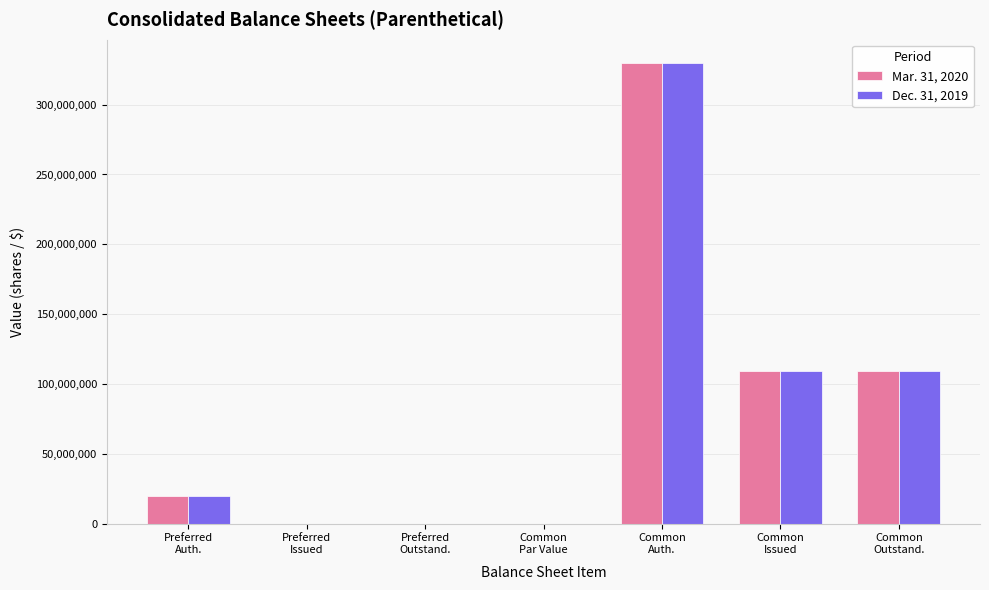

Is the value of Mar. 31, 2020 at Common
Issued greater than the value of Dec. 31, 2019 at Common
Par Value?

Yes